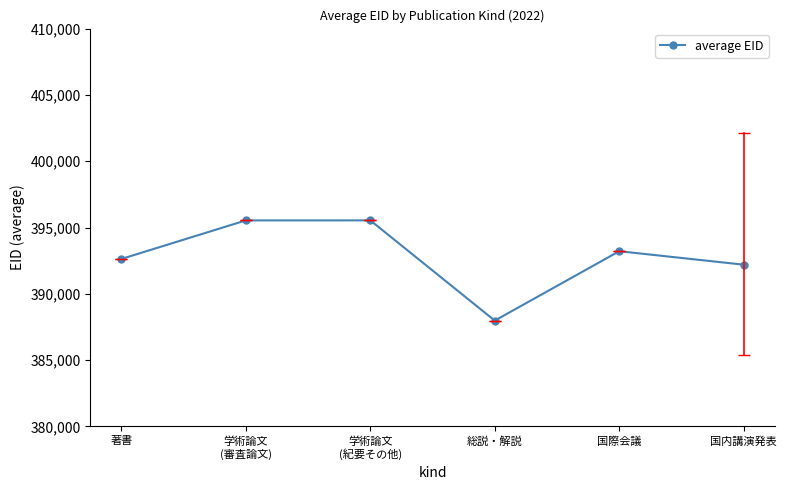

How many data points are less than 393215?

3